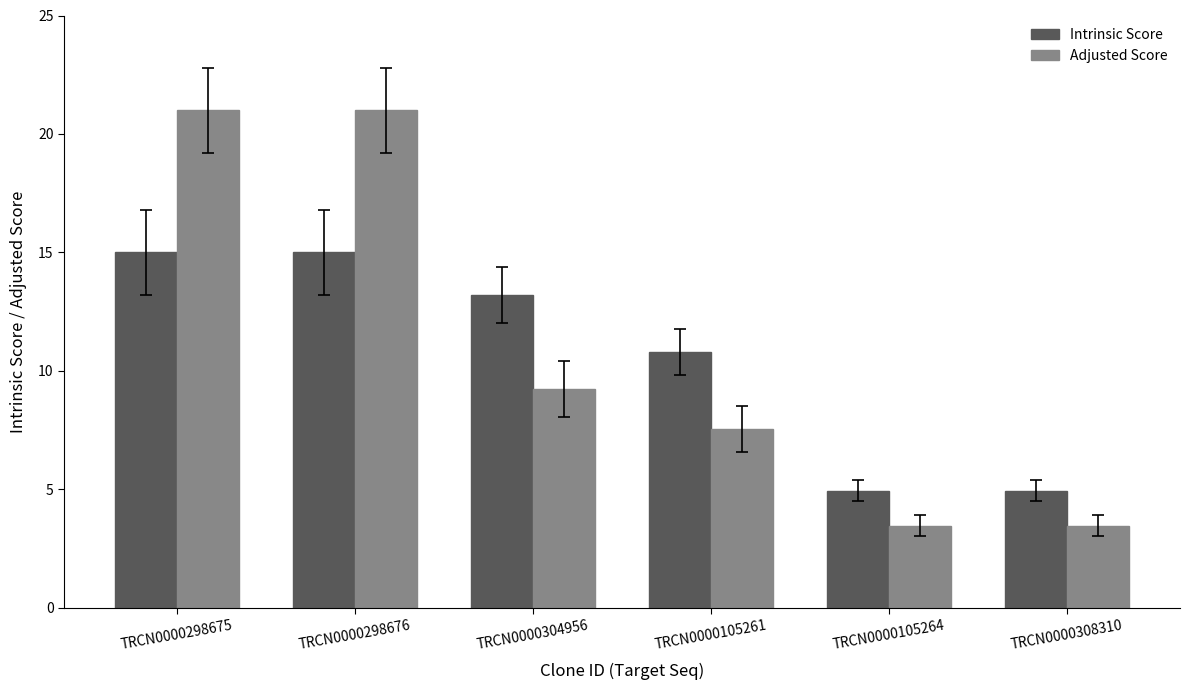

The value of Adjusted Score at TRCN0000298675 is 21.0. True or false?

True